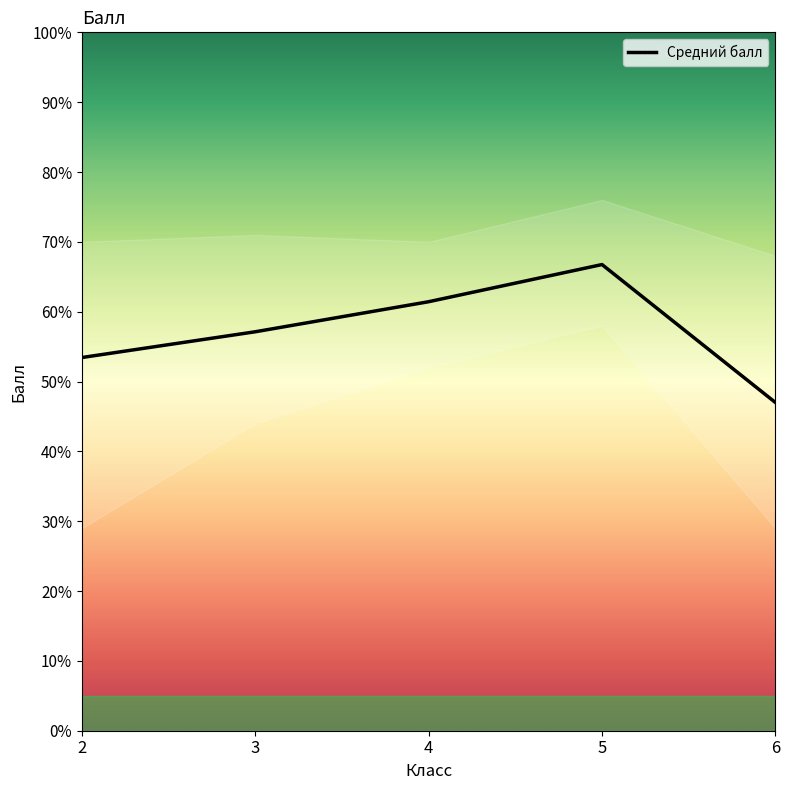

At which label does Средний балл reach its peak?

5